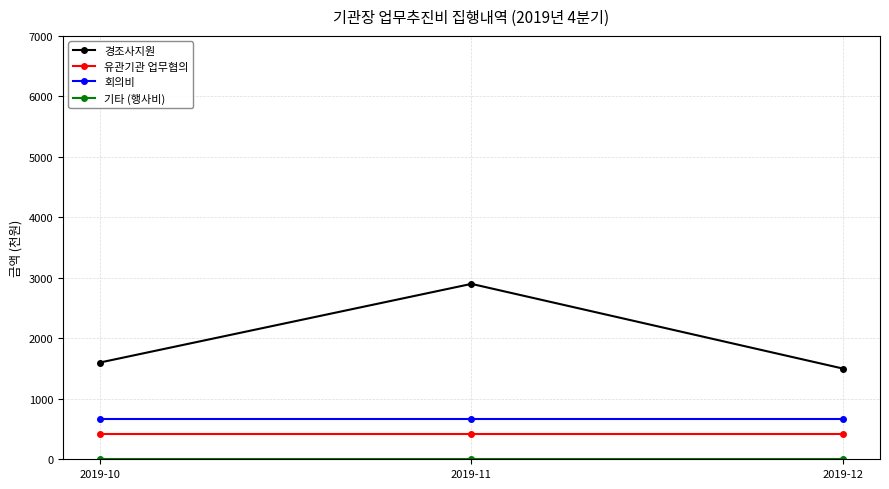

What is the maximum value for 경조사지원?

2900